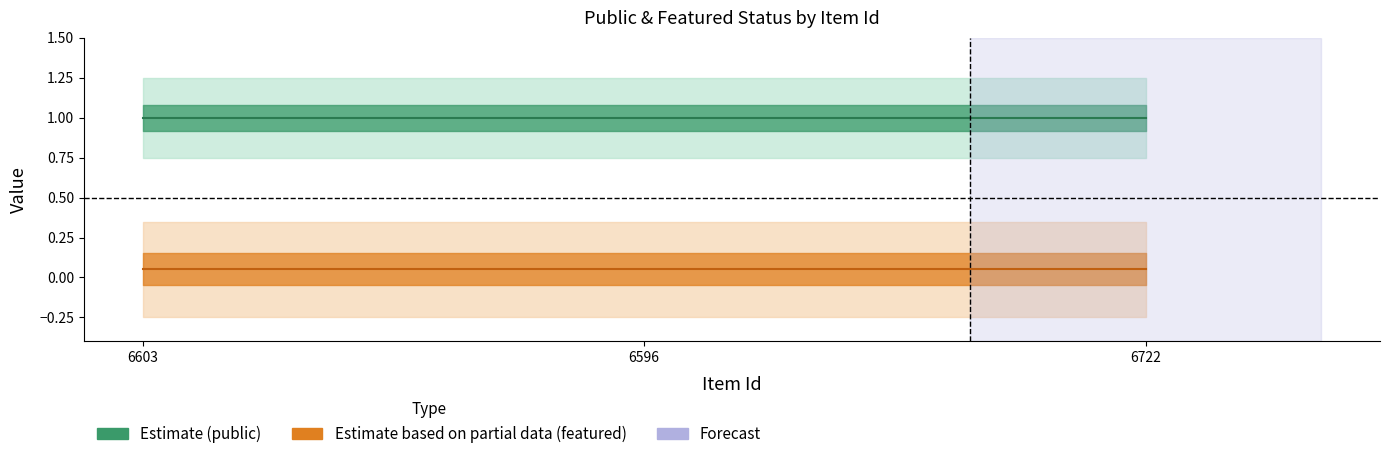

At which category is the sum across all series the highest?

6603